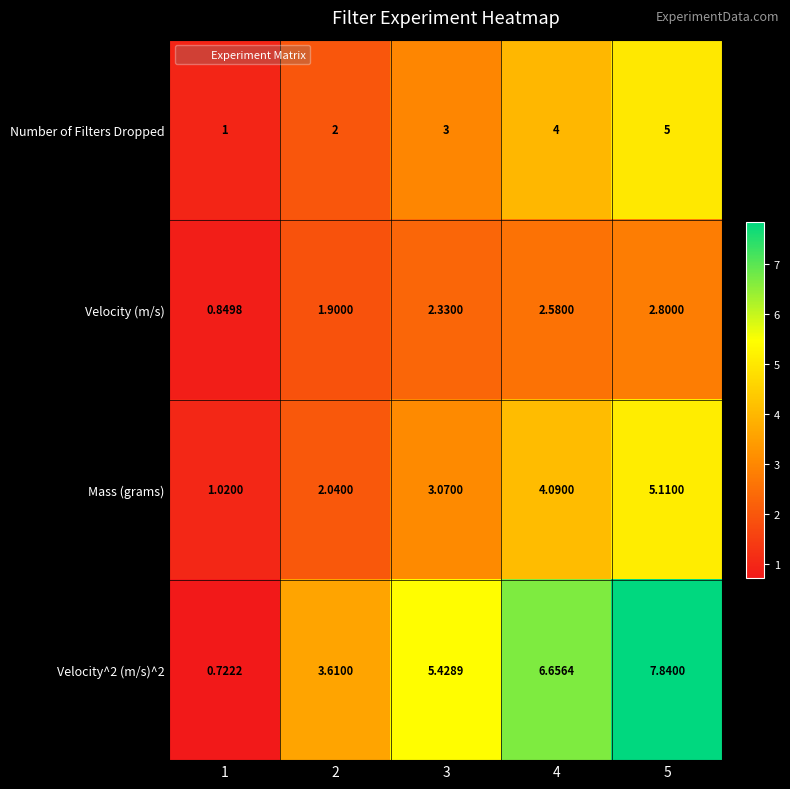

At which category is the sum across all series the highest?

5